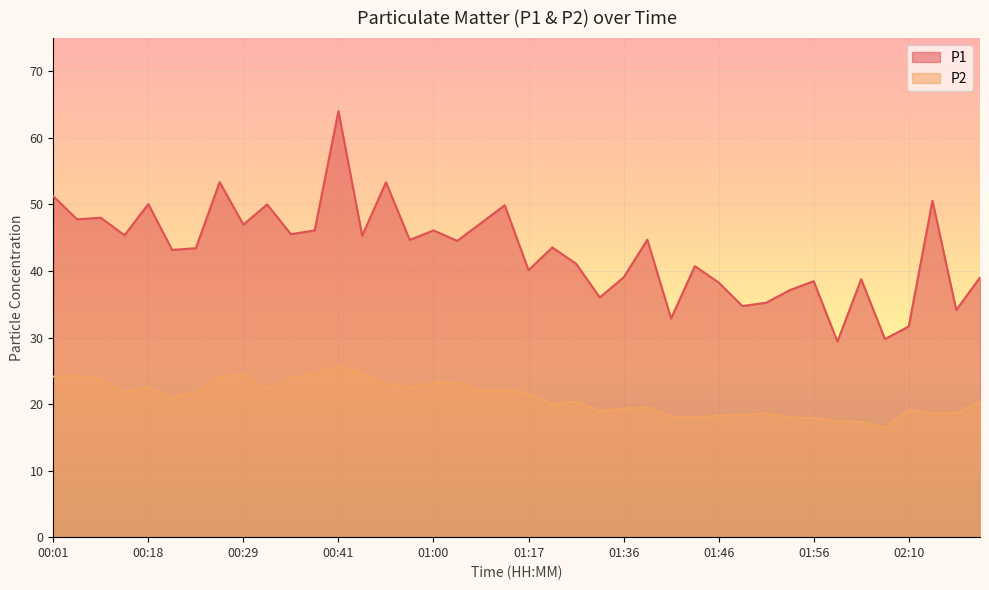

What position from the left is 01:44?

28